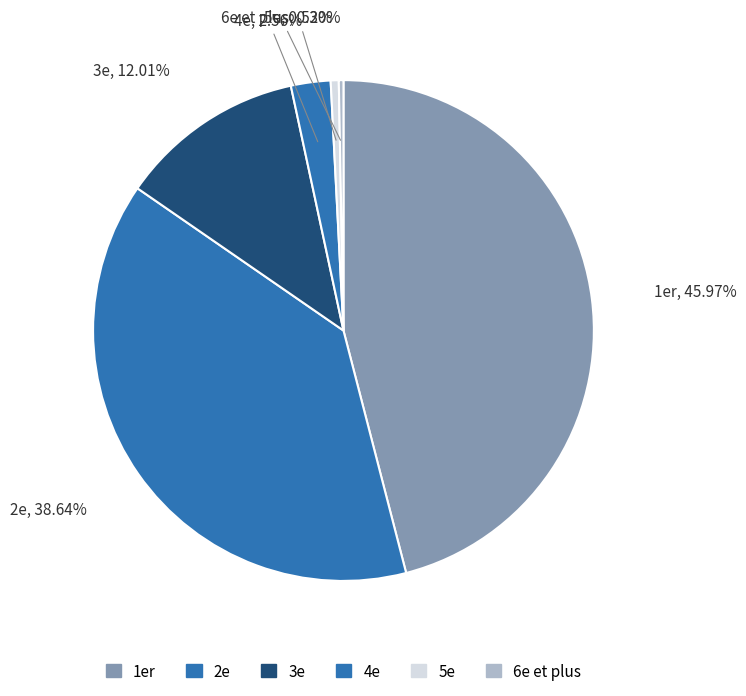

Is 6e et plus the majority of the pie?

No